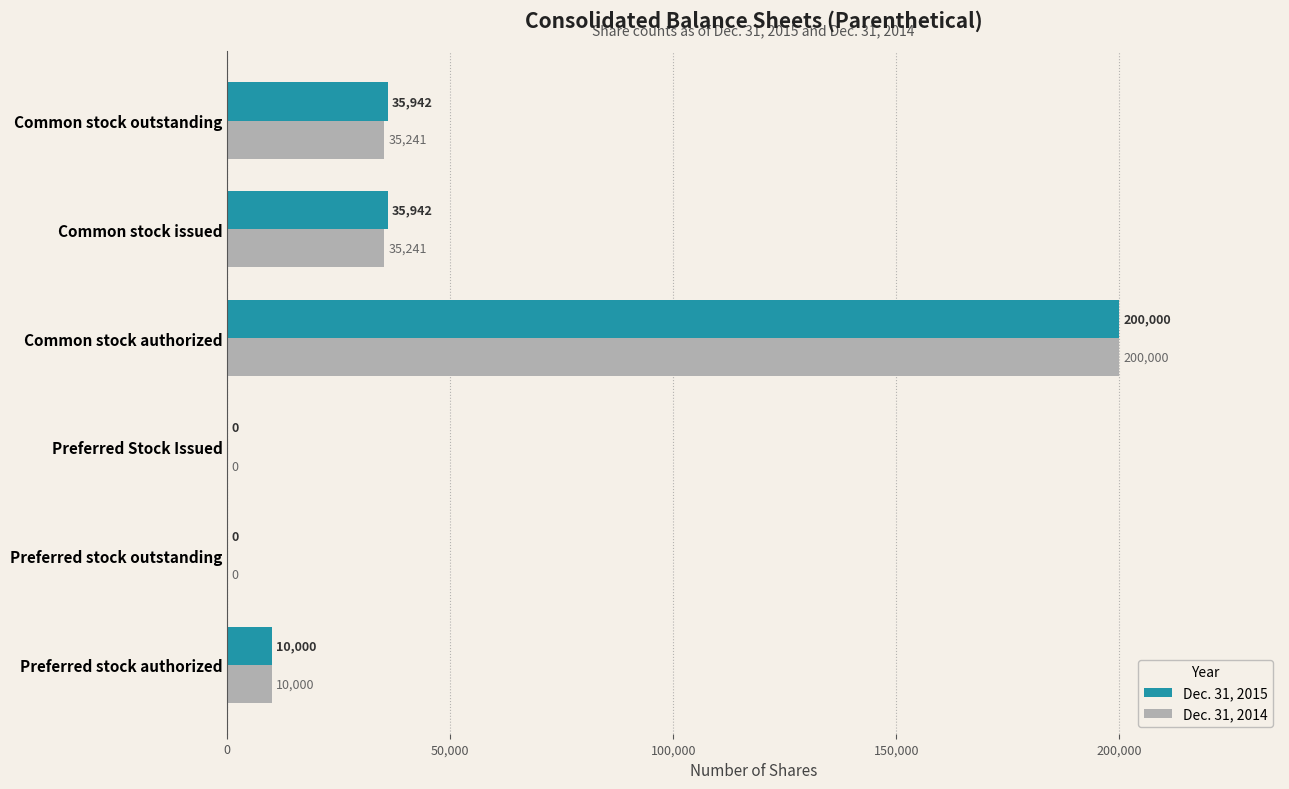

Which label corresponds to the largest value in the chart?

Common stock authorized